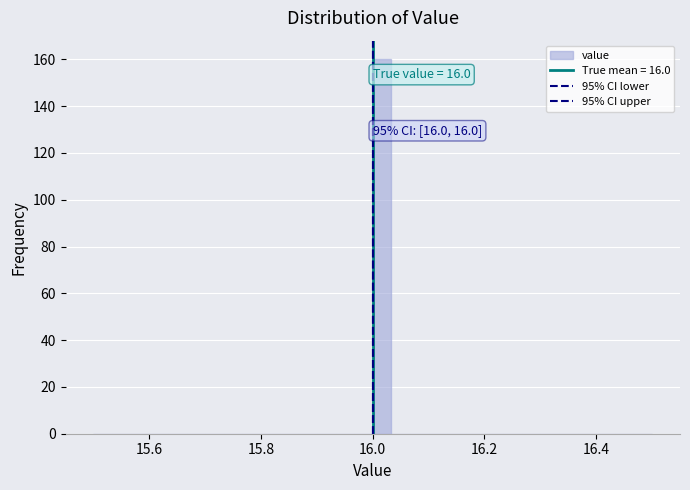

Around what value on the x-axis is the tallest bar? Give the approximate position of its centre, as read against the axis.

16.02